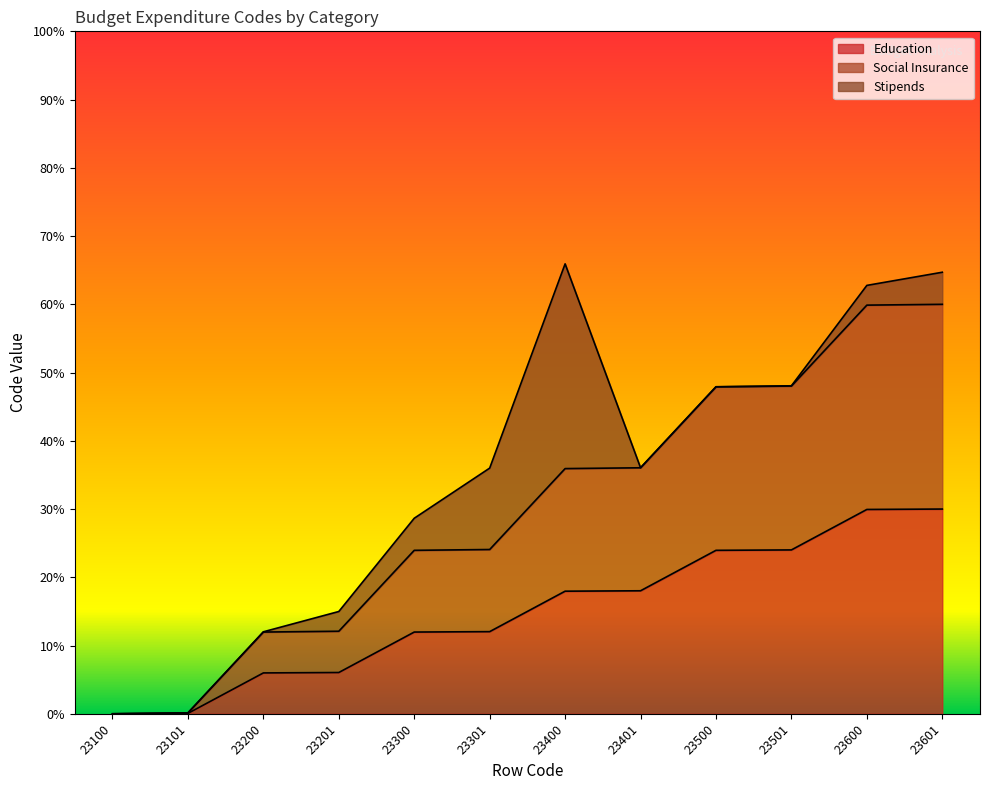

How many values in the Social Insurance series are below 35?

6